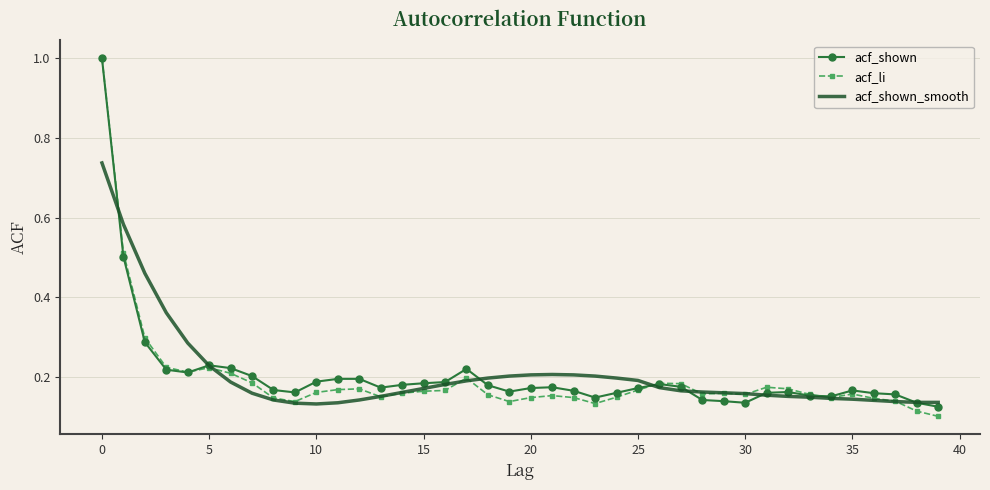

What is the maximum value shown in the chart?

1.0